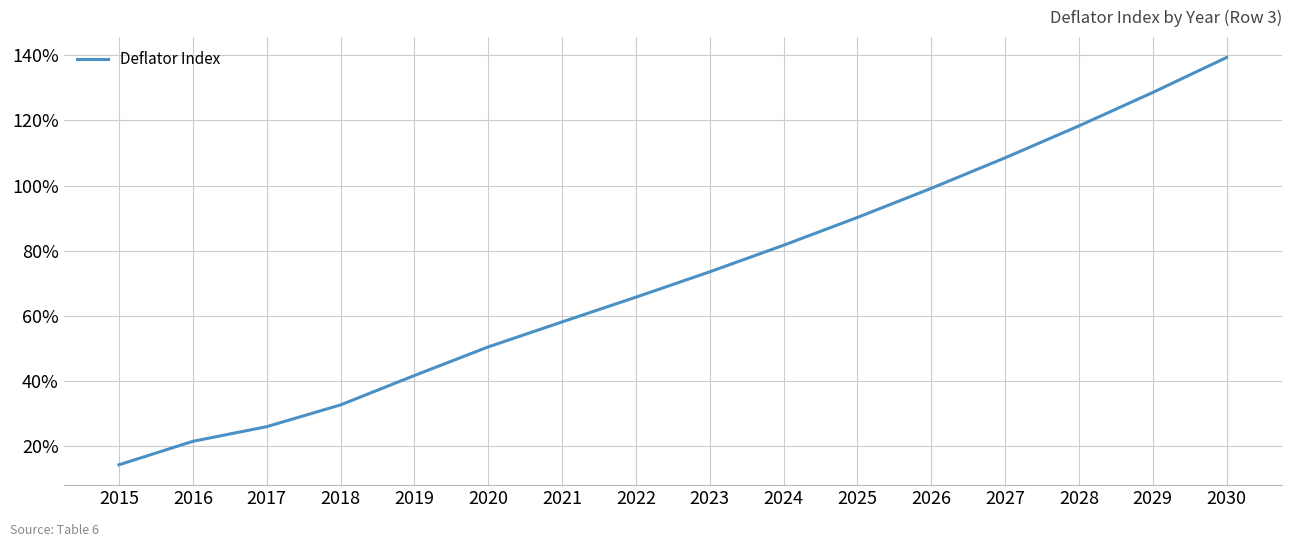

How many lines are shown in the chart?

1